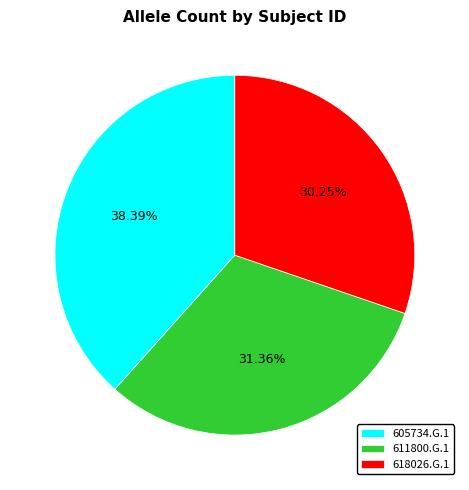

Rank the categories by value from lowest to highest.

618026.G.1, 611800.G.1, 605734.G.1